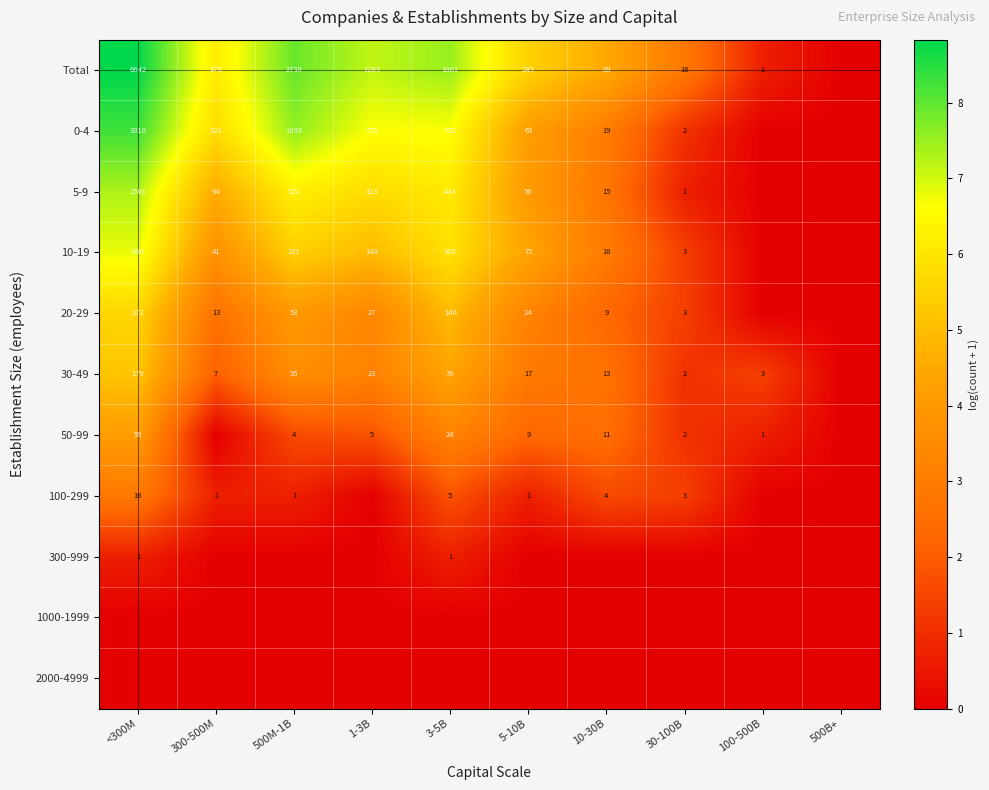

Is it true that 20-29 equals 24 at 5-10B?

True